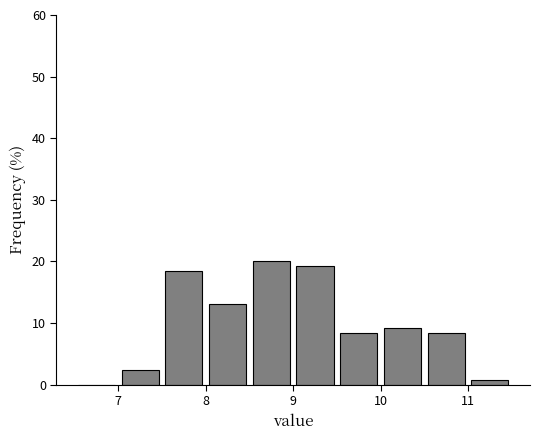

How tall is the bar that spans 10.5 to 11.0 on the x-axis? The values are not printed on the chart, so give them approximately, as read against the axis.

8